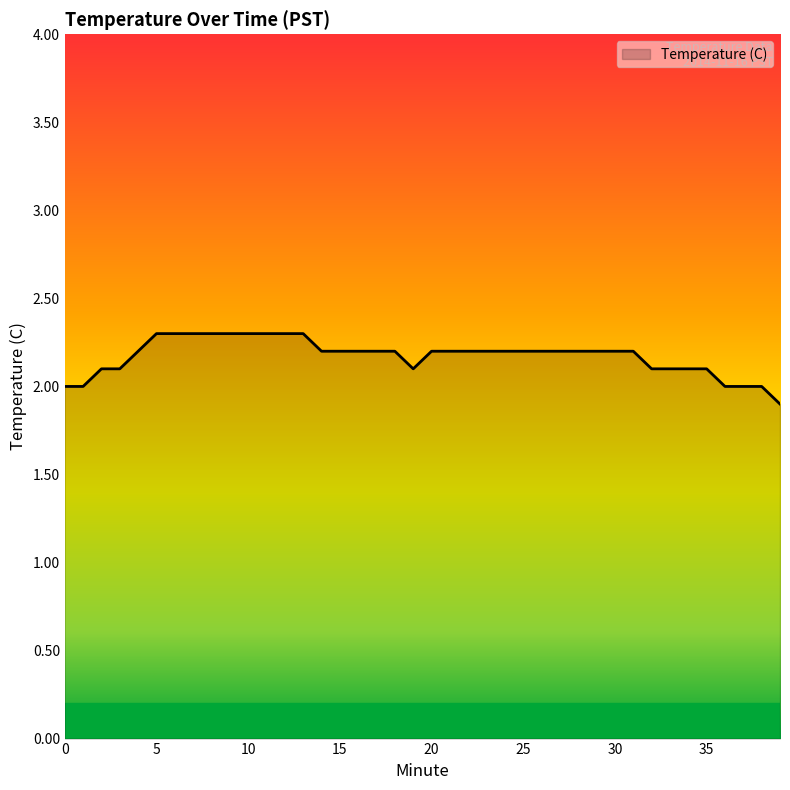

What is the greatest value displayed?

2.3